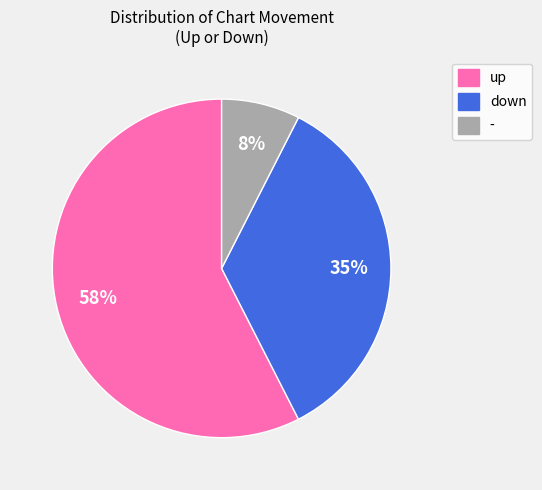

Which has a higher value, - or up?

up